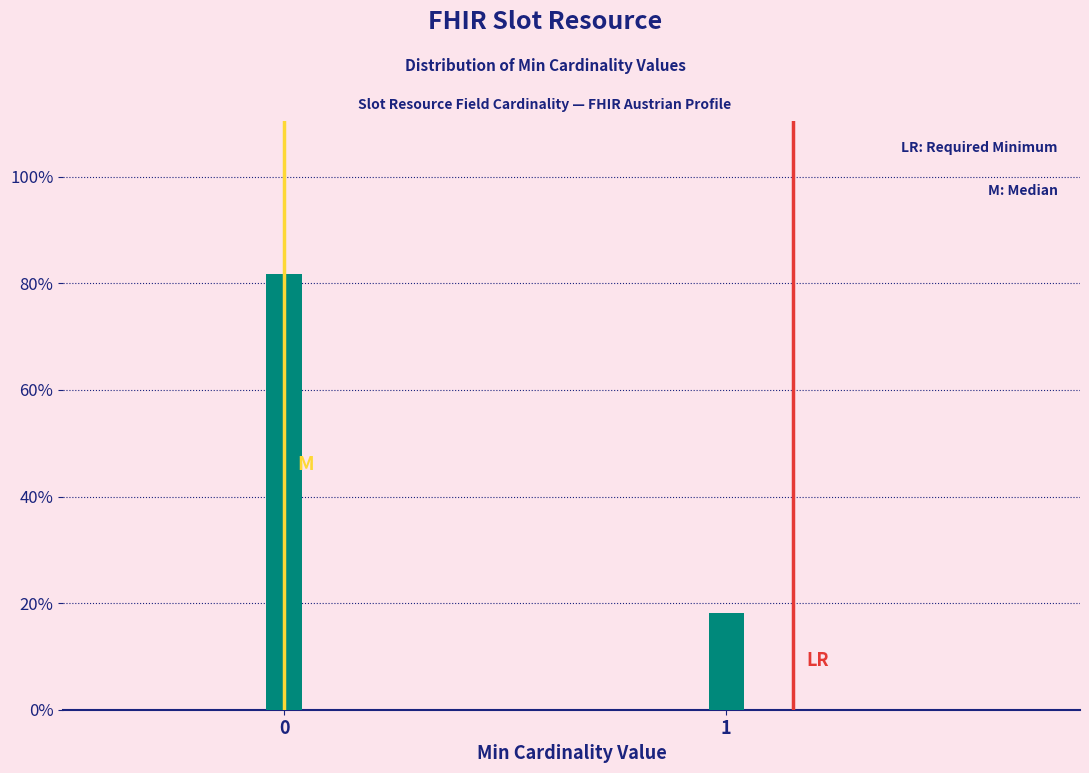

Reading right to left, extract all data points from this chart.

18.2	81.8